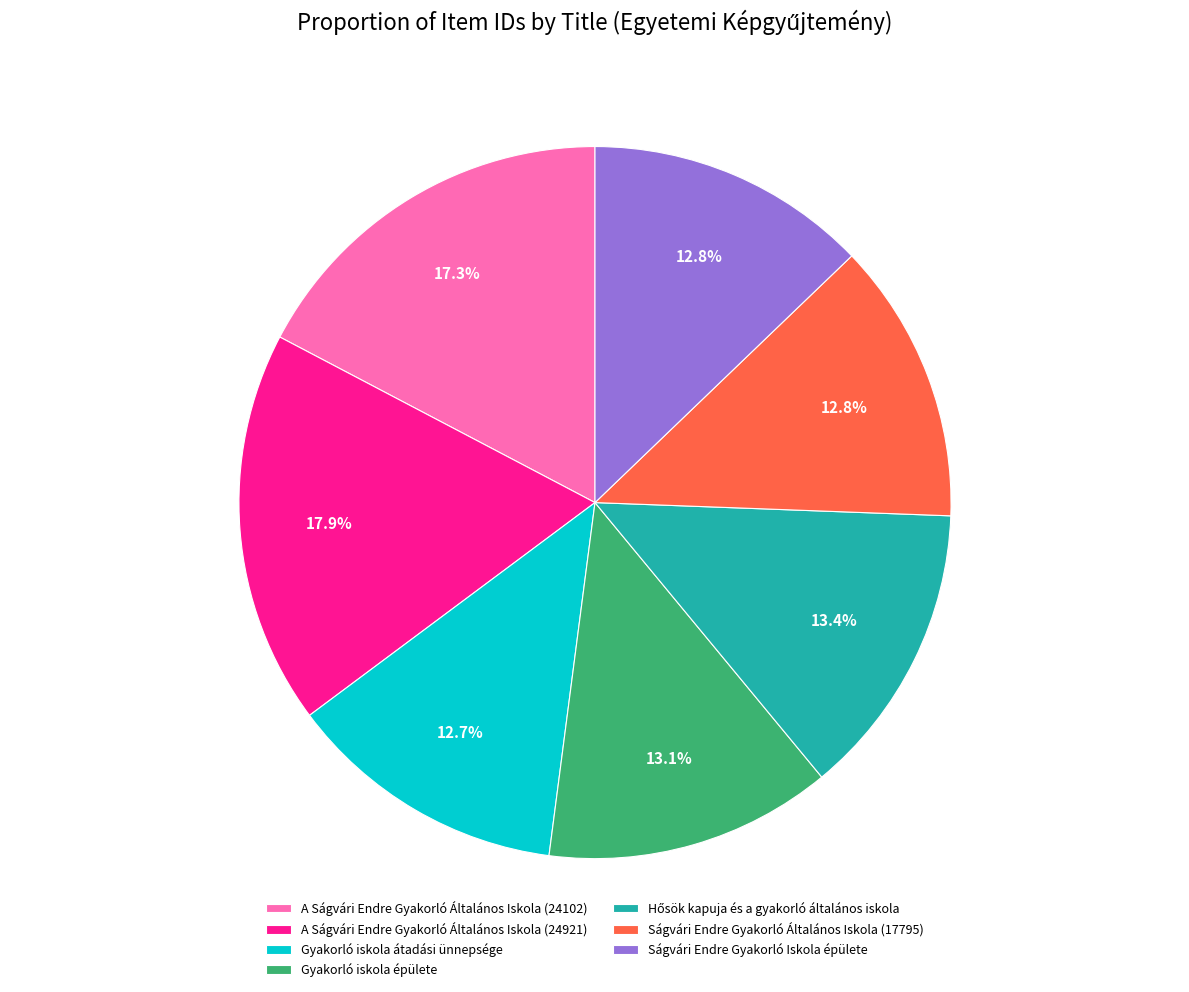

What is the largest slice in the pie chart?

A Ságvári Endre Gyakorló Általános Iskola (24921)